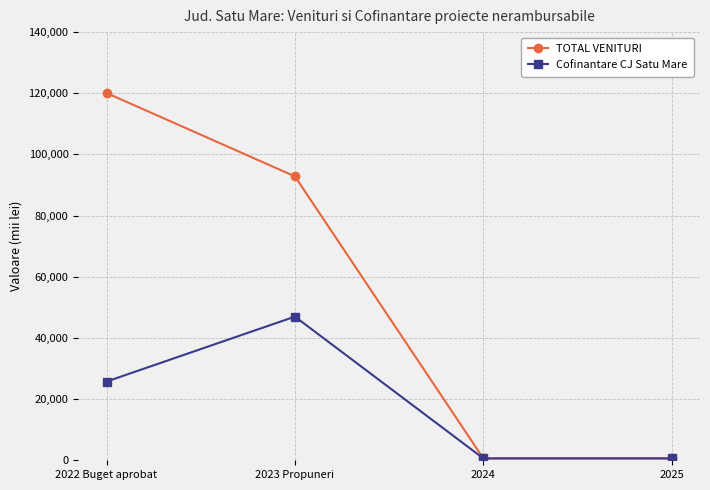

The value of TOTAL VENITURI at 2022 Buget aprobat is 120094.0. True or false?

True